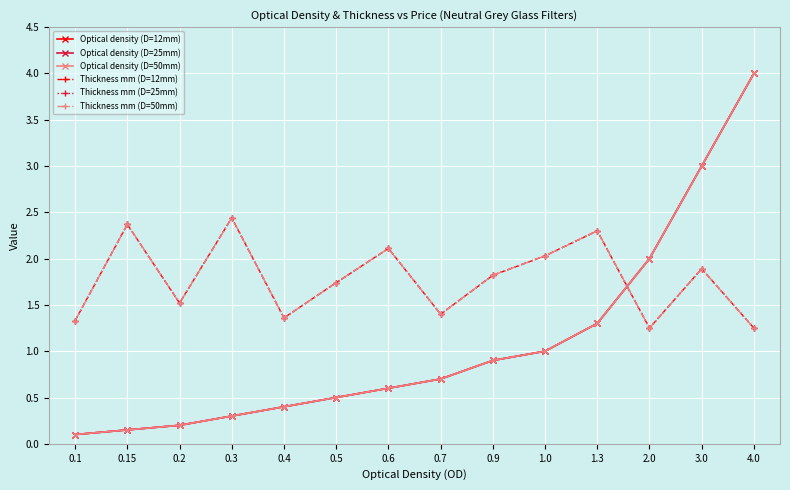

Rank the series by their maximum value, from highest to lowest.

Optical density (D=12mm), Optical density (D=25mm), Optical density (D=50mm), Thickness mm (D=12mm), Thickness mm (D=25mm), Thickness mm (D=50mm)